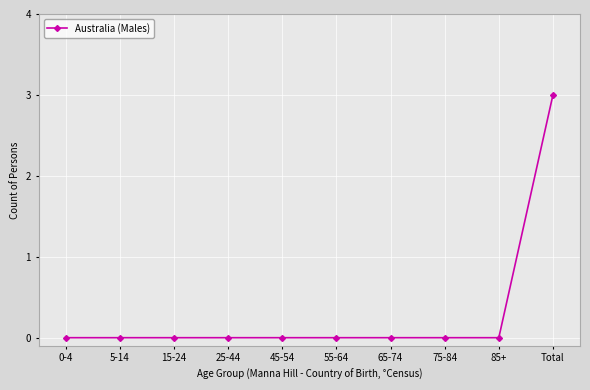

The chart shows a value of 0 at 55-64. True or false?

True